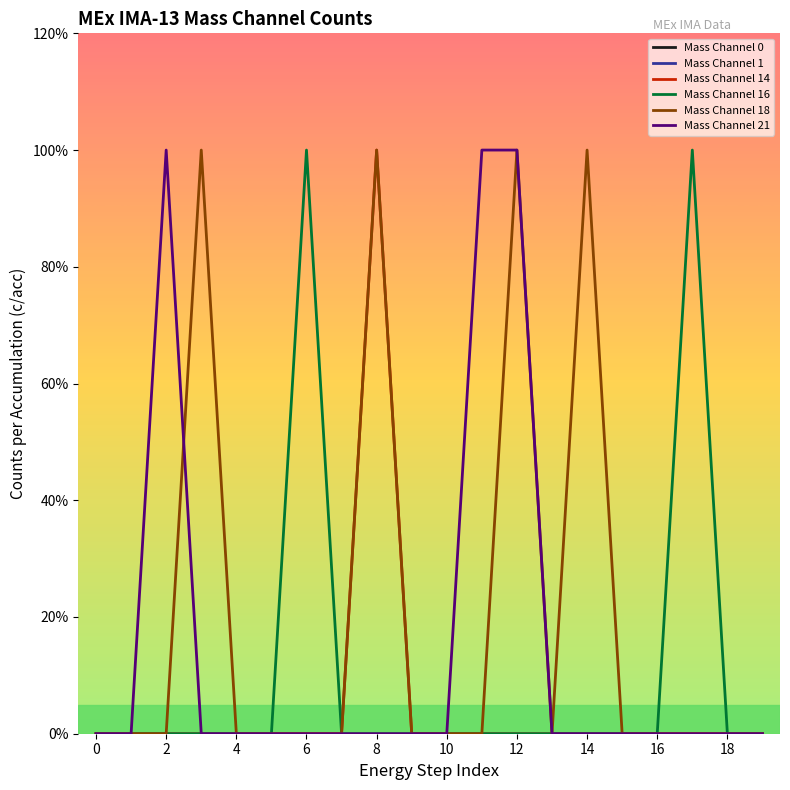

True or false: Mass Channel 1 has more than 0 interior local peaks.

False